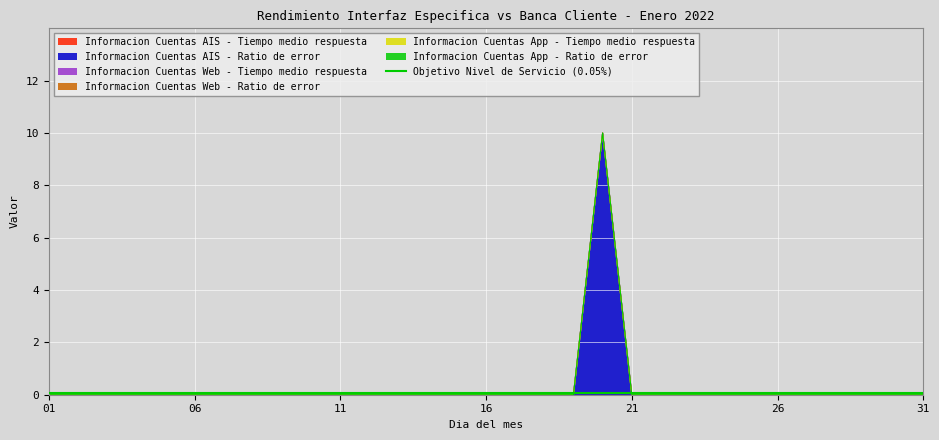

True or false: Informacion Cuentas AIS - Tiempo medio respuesta has more than 0 points higher than both neighbors.

False